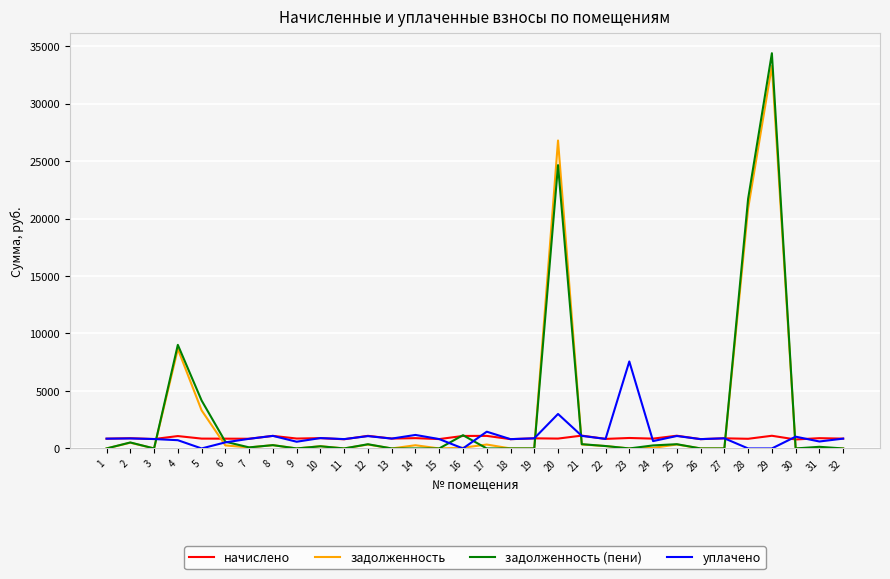

At which label does задолженность (пени) reach its peak?

29